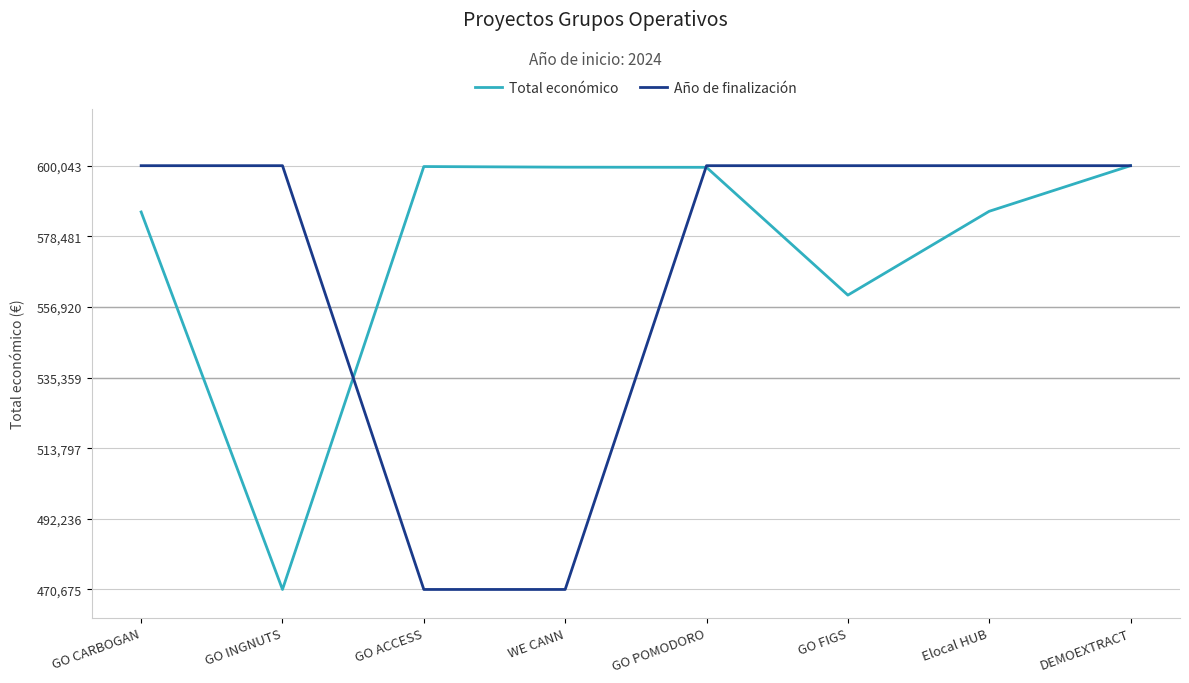

List the series in order of their peak value, lowest first.

Total económico, Año de finalización